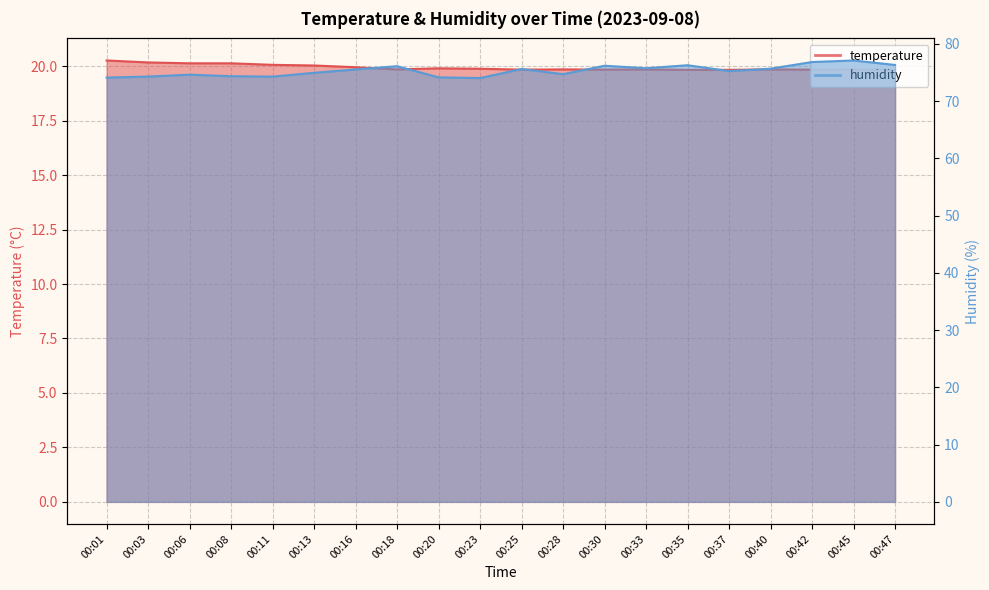

The value of humidity at 00:37 is 36.0. True or false?

False